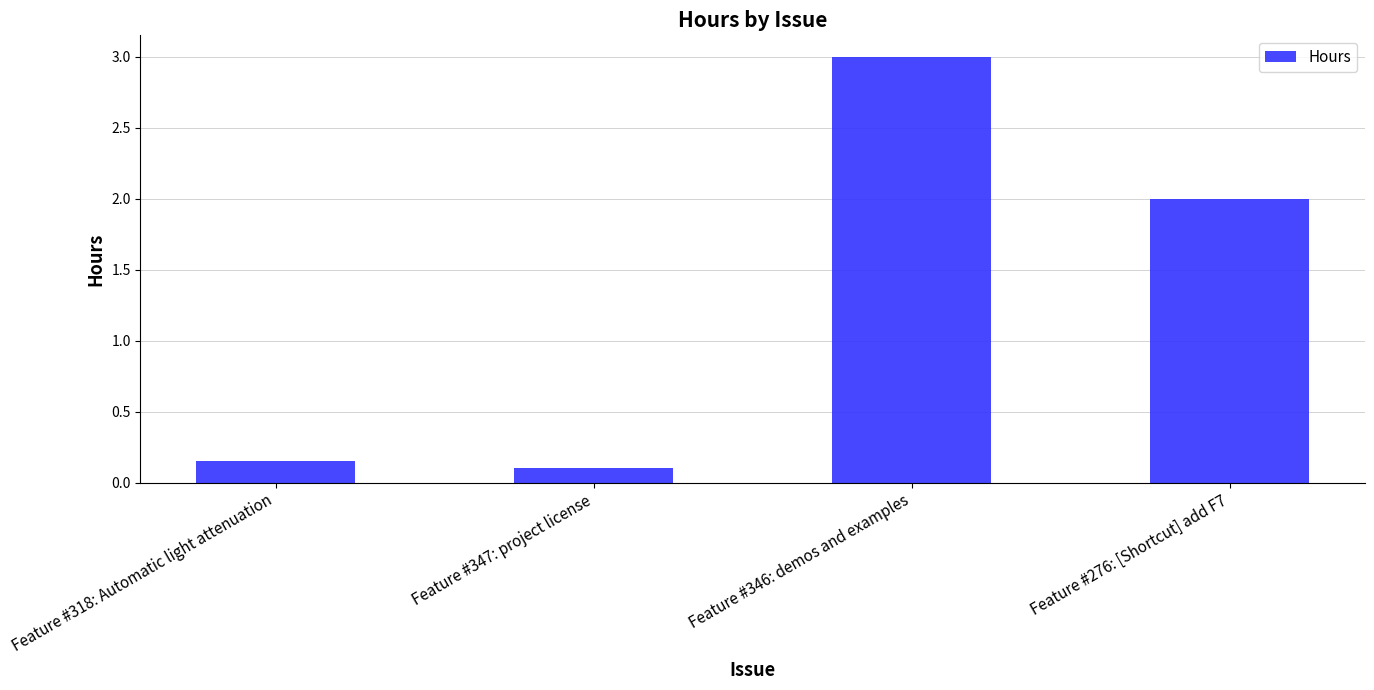

Rank the categories by value from highest to lowest.

Feature #346: demos and examples, Feature #276: [Shortcut] add F7, Feature #318: Automatic light attenuation, Feature #347: project license